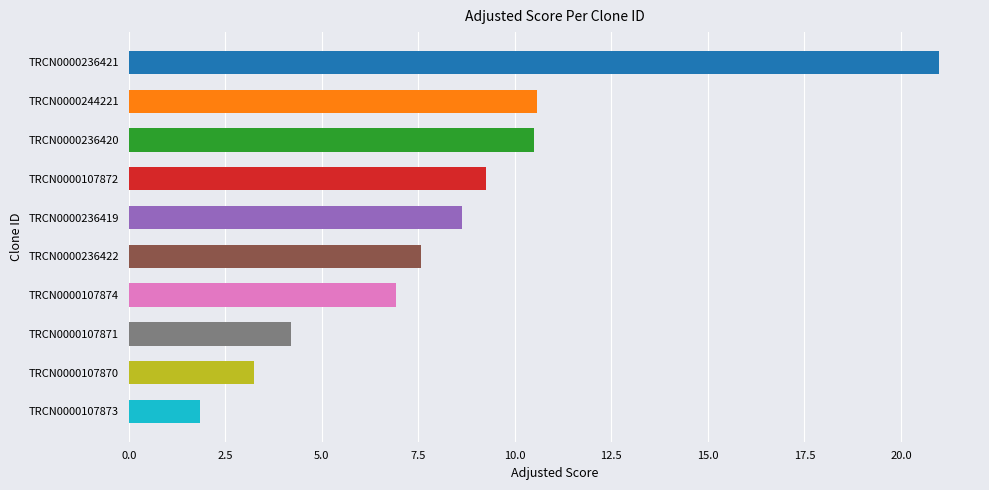

What is the difference between the values at TRCN0000244221 and TRCN0000107872?

1.3